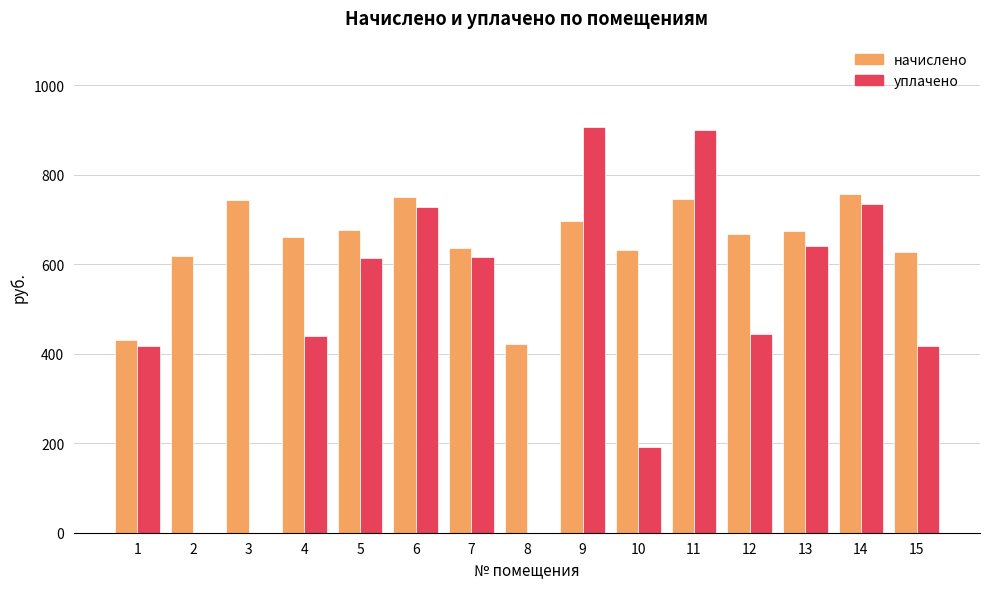

What is the sum of the уплачено values at 11 and 10?

1091.1